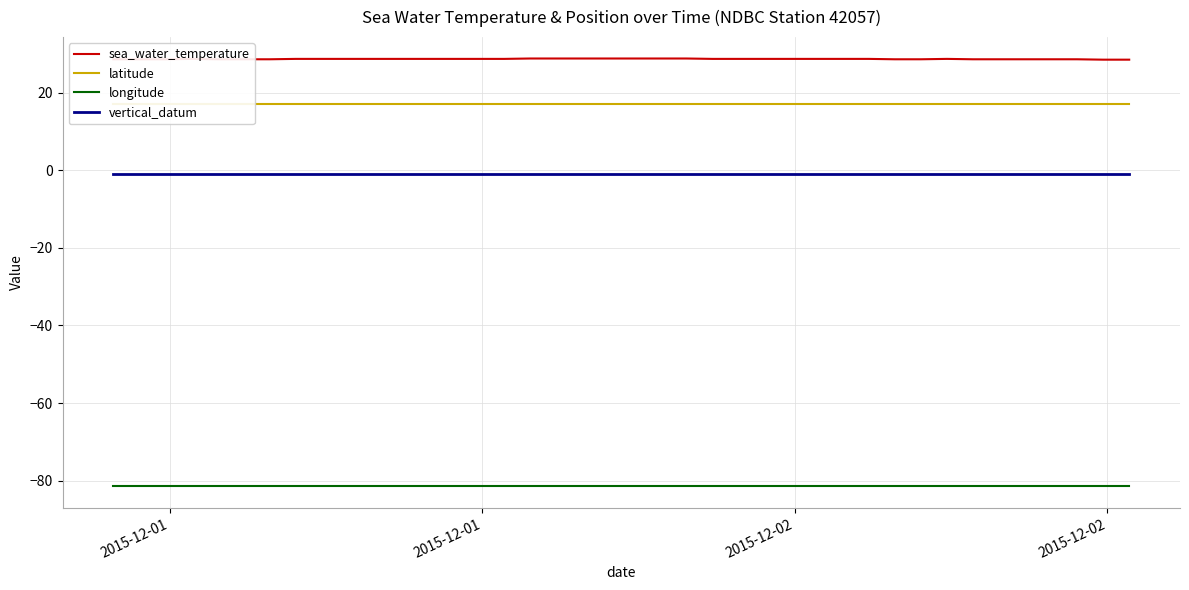

Which series has the largest total across all categories?

sea_water_temperature